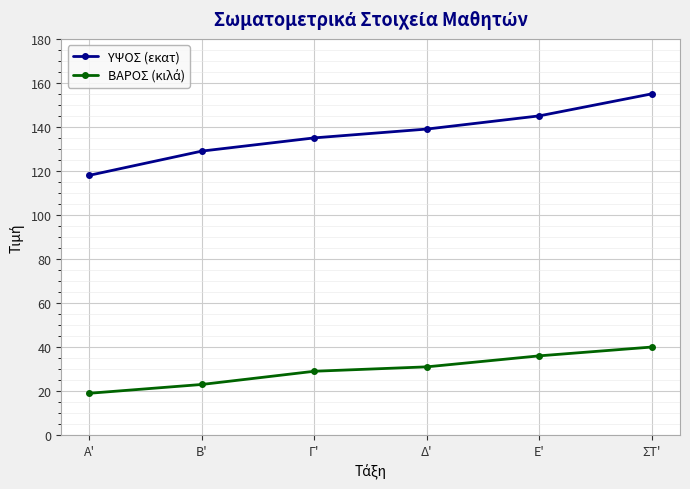

Rank the categories by ΥΨΟΣ (εκατ) value from highest to lowest.

ΣΤ', Ε', Δ', Γ', Β', Α'